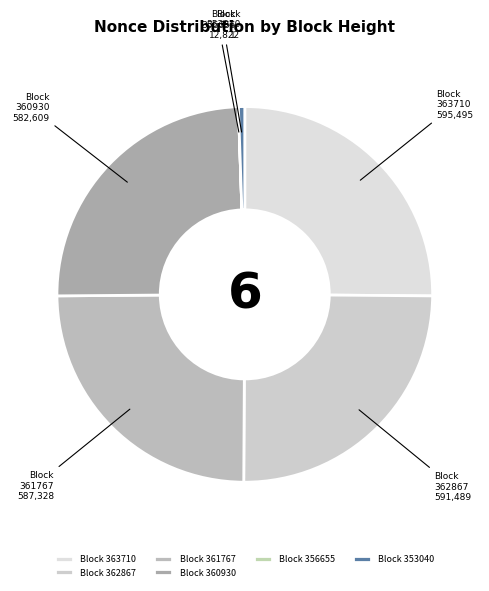

Does any single category account for the majority?

No